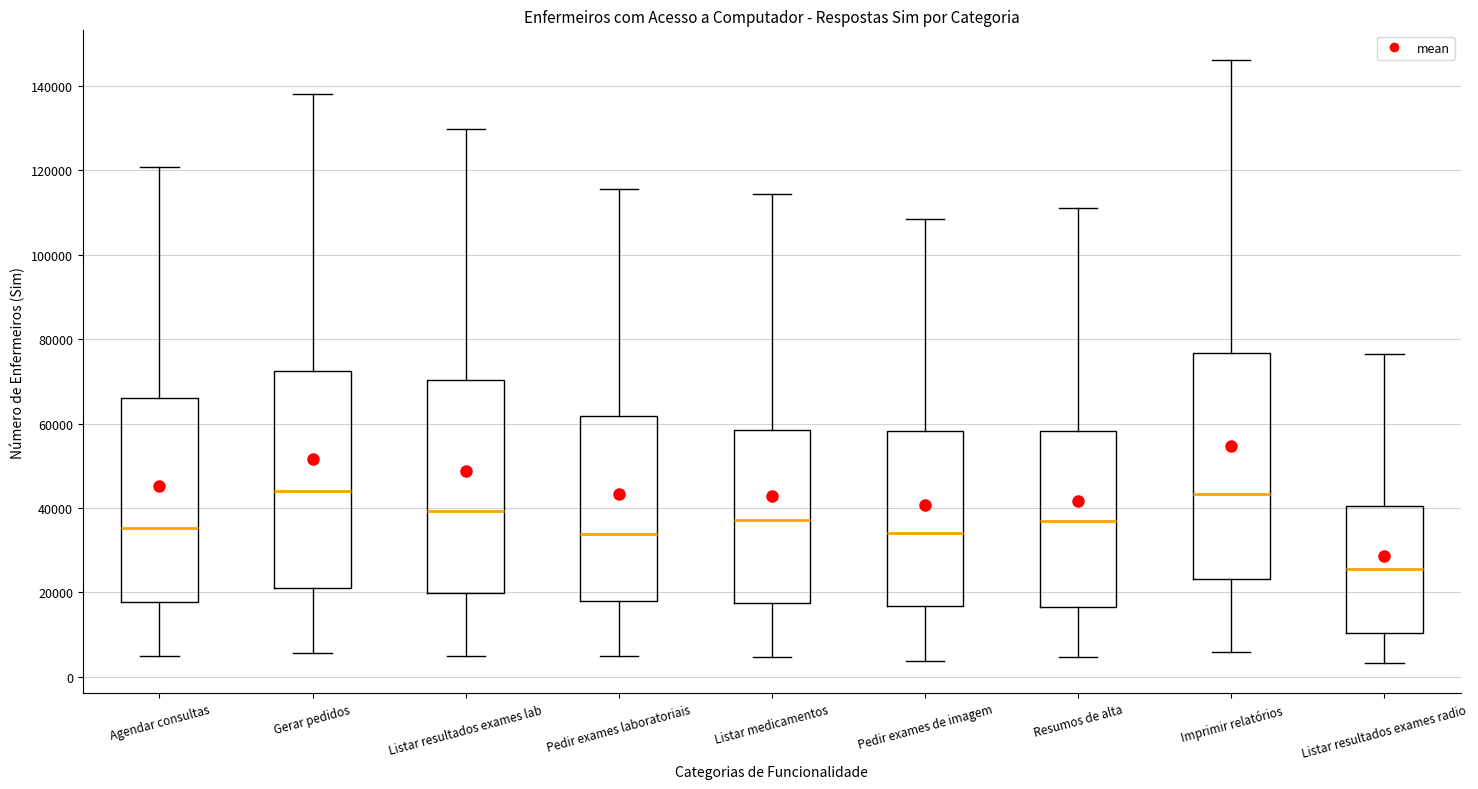

Reading left to right, transcribe this box plot: for each box, give where its median line is, the range the box spans, and where its two whiskers end, as read against the y-axis. The values are not printed on the chart, so give them approximately, as read against the axis.

Agendar consultas: median 36000, box 18000 to 66000, whiskers 6000 to 120000
Gerar pedidos: median 44000, box 20000 to 72000, whiskers 6000 to 138000
Listar resultados exames lab: median 40000, box 20000 to 70000, whiskers 4000 to 130000
Pedir exames laboratoriais: median 34000, box 18000 to 62000, whiskers 4000 to 116000
Listar medicamentos: median 38000, box 18000 to 58000, whiskers 4000 to 114000
Pedir exames de imagem: median 34000, box 16000 to 58000, whiskers 4000 to 108000
Resumos de alta: median 36000, box 16000 to 58000, whiskers 4000 to 112000
Imprimir relatórios: median 44000, box 24000 to 76000, whiskers 6000 to 146000
Listar resultados exames radio: median 26000, box 10000 to 40000, whiskers 4000 to 76000